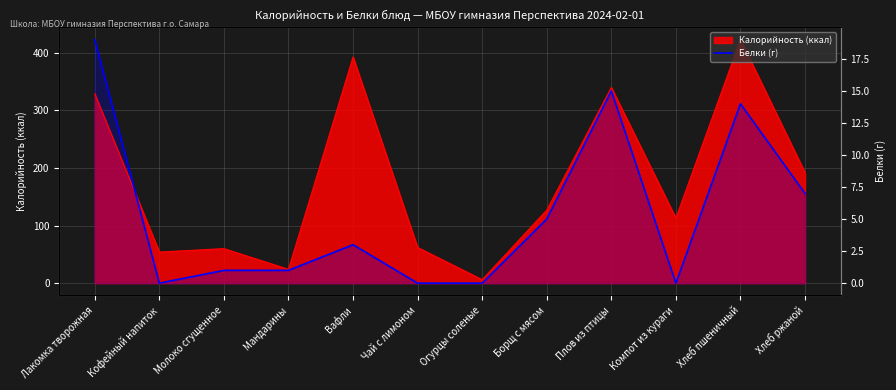

How many lines are shown in the chart?

1